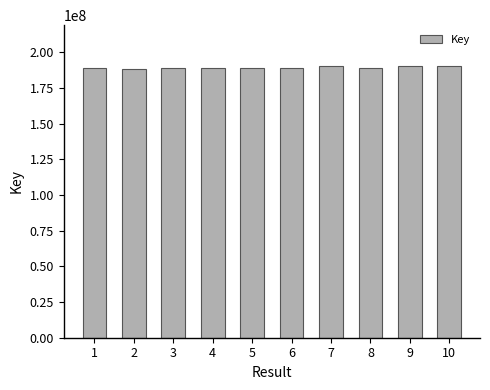

What value does the data have at 7, to the nearest 100?

190408400